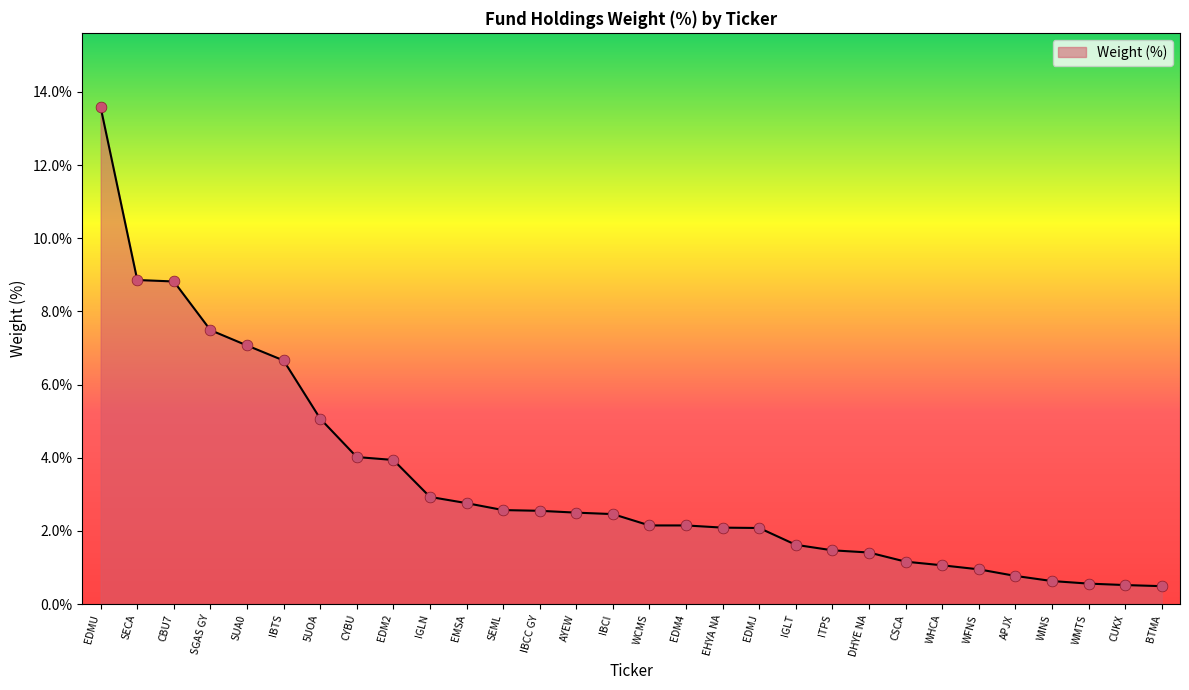

Which has a higher value, EDM2 or IGLN?

EDM2